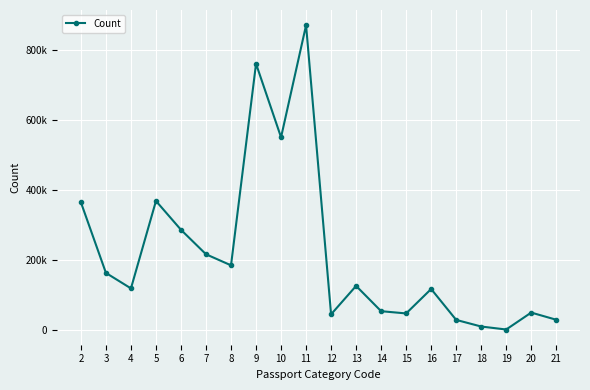

At which category does the data reach its first local valley?

4